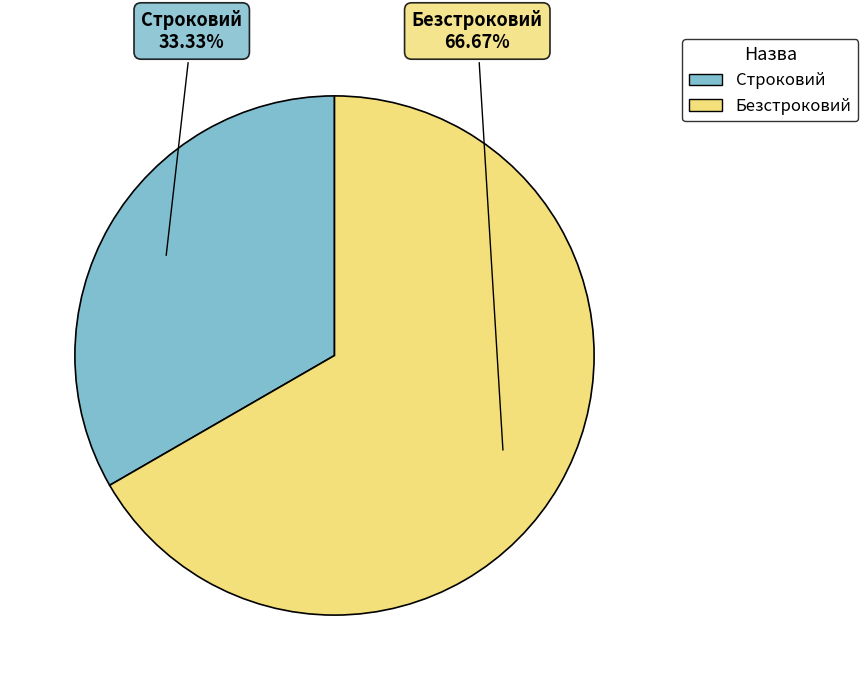

To the nearest percent, what is the difference between the largest and smallest slice percentages?

33%